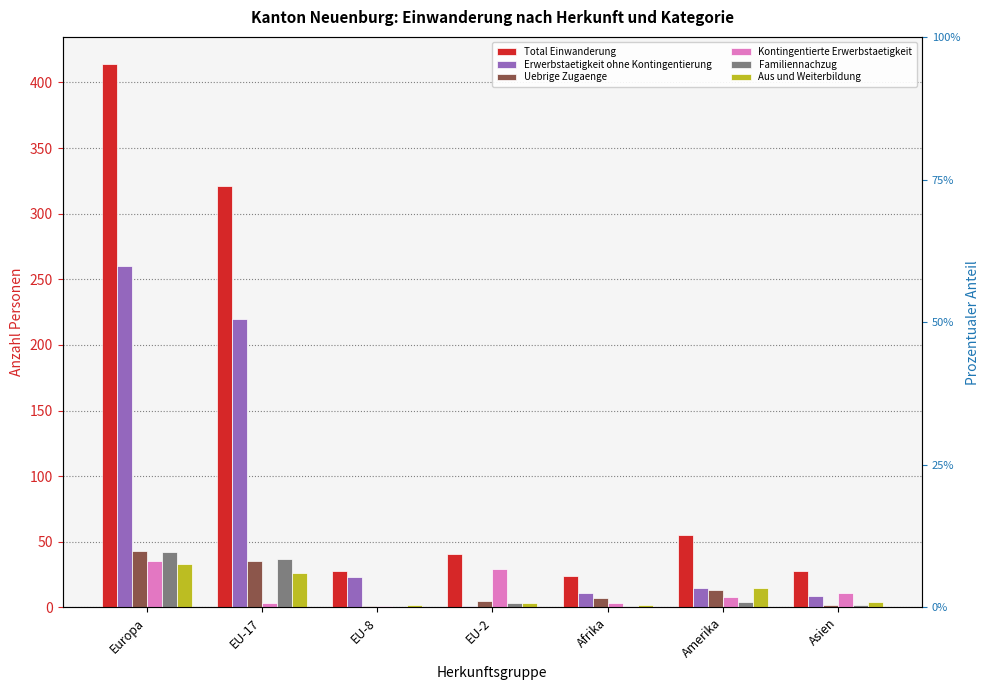

Between EU-2 and Asien, which series saw the biggest shift?

Kontingentierte Erwerbstaetigkeit